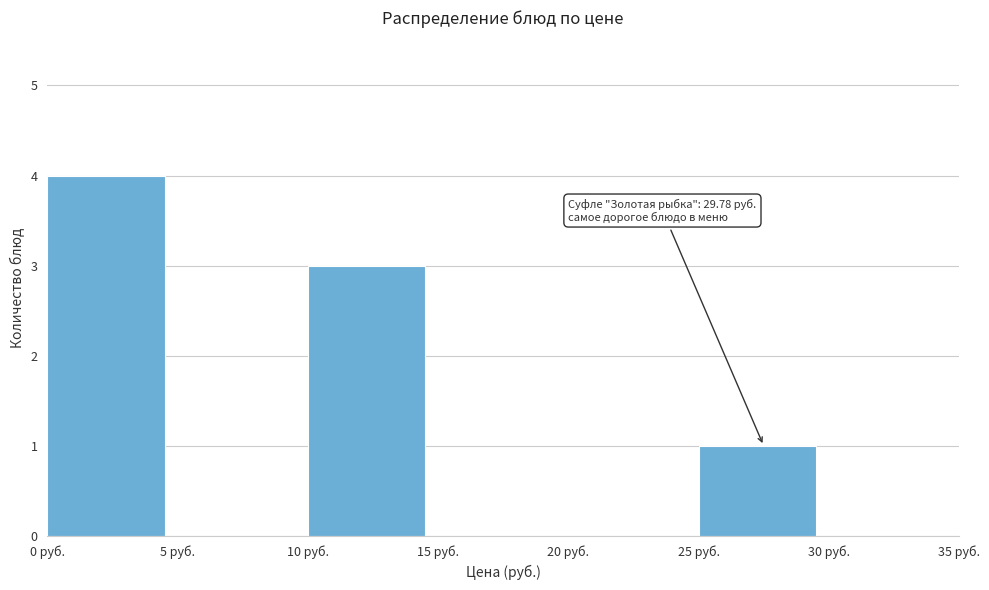

Which range on the x-axis has the tallest bar?

0 to 5